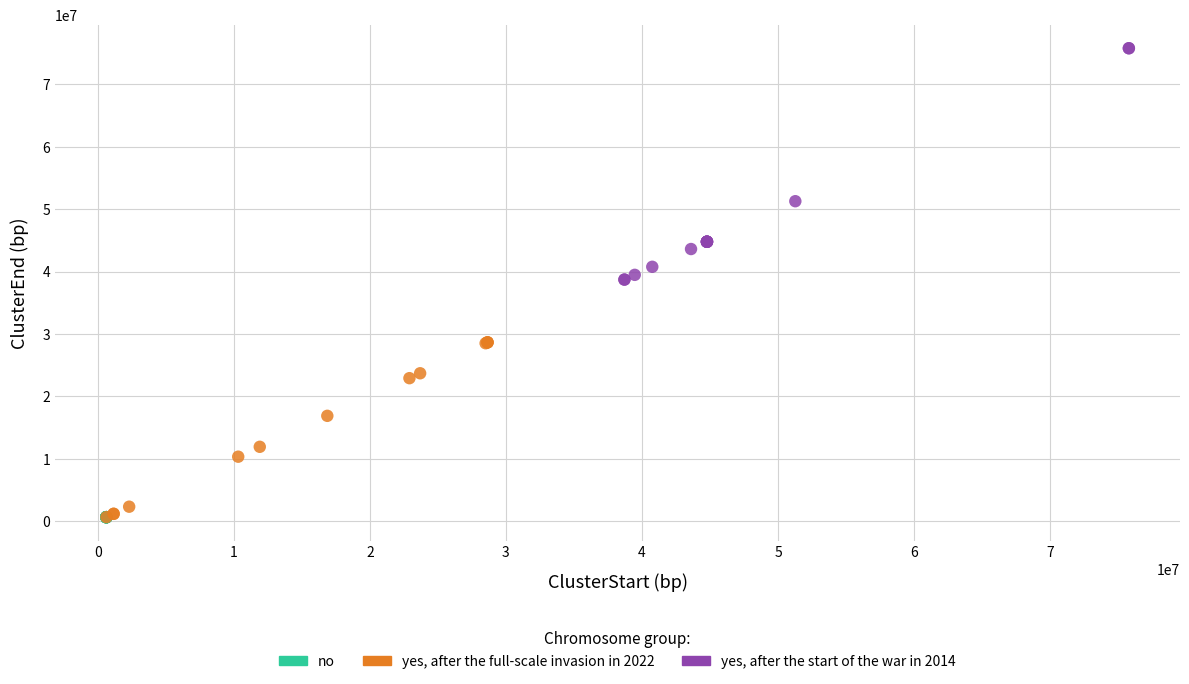

Which series has the largest Y range (max minus min)?

yes, after the start of the war in 2014